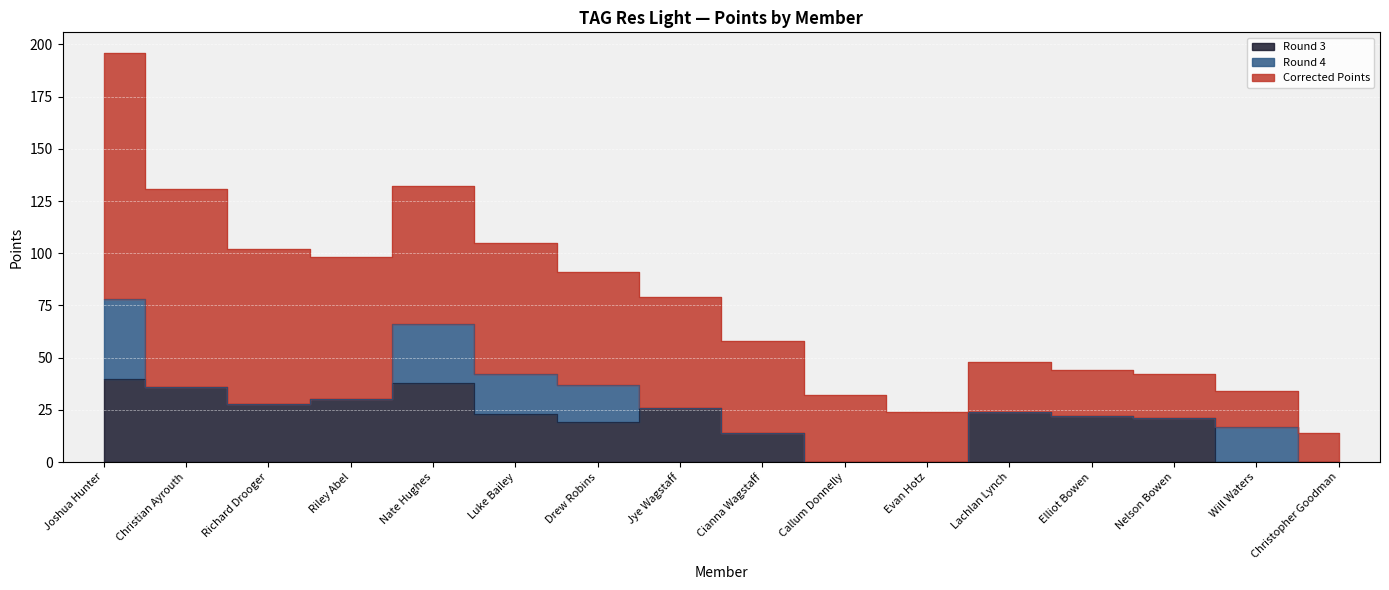

True or false: Round 4 and Corrected Points cross at least once.

False